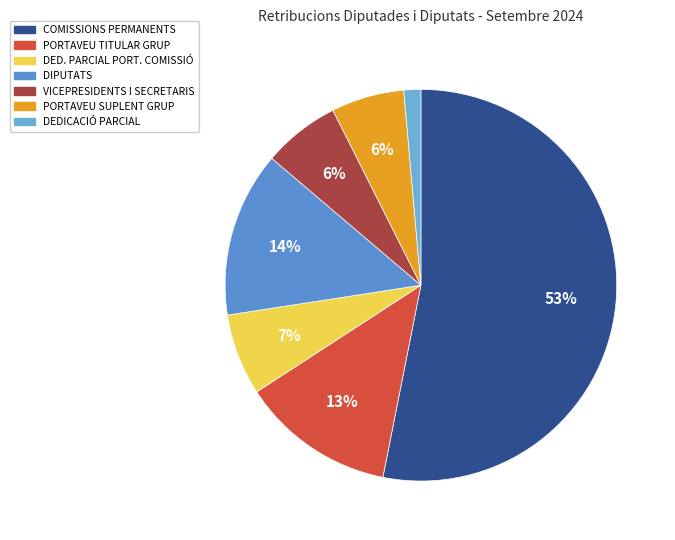

Is there a majority slice in this chart?

Yes